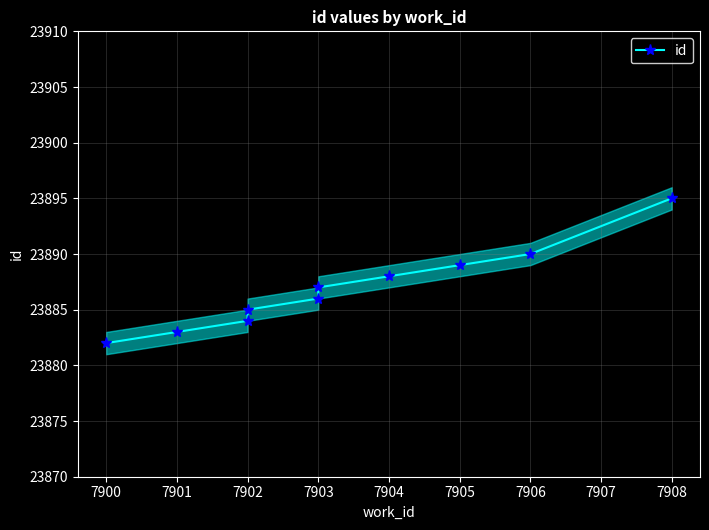

Does the chart have visible grid lines?

Yes